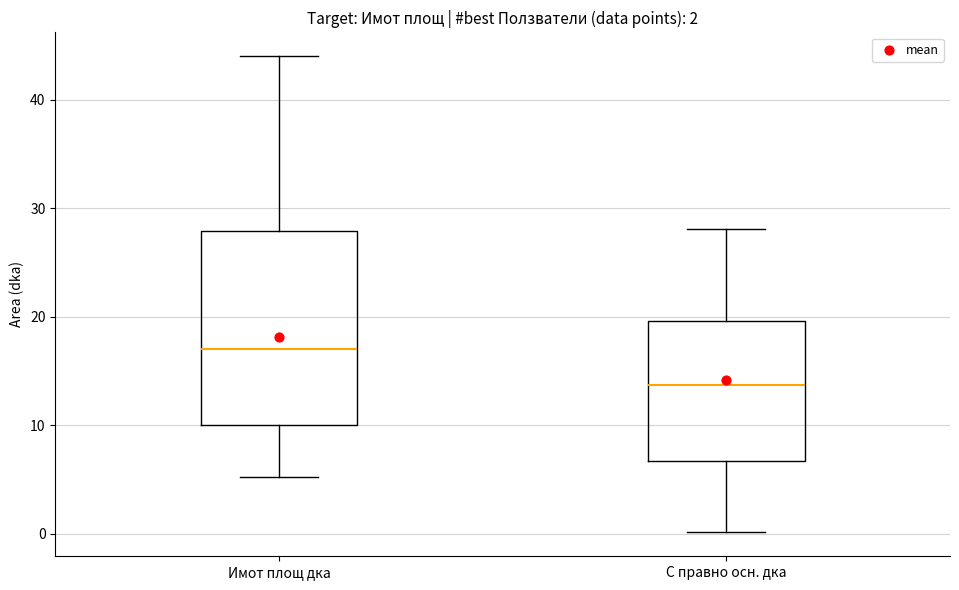

Which box's median line is the highest?

Имот площ дка